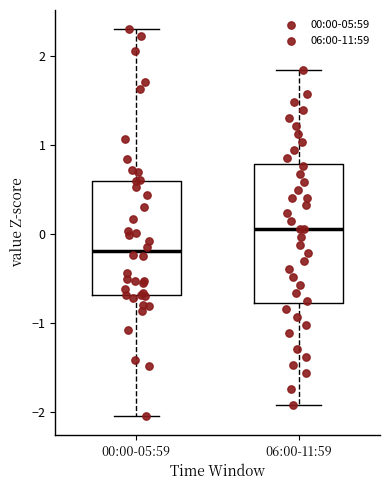

Which box has the highest median line?

06:00-11:59